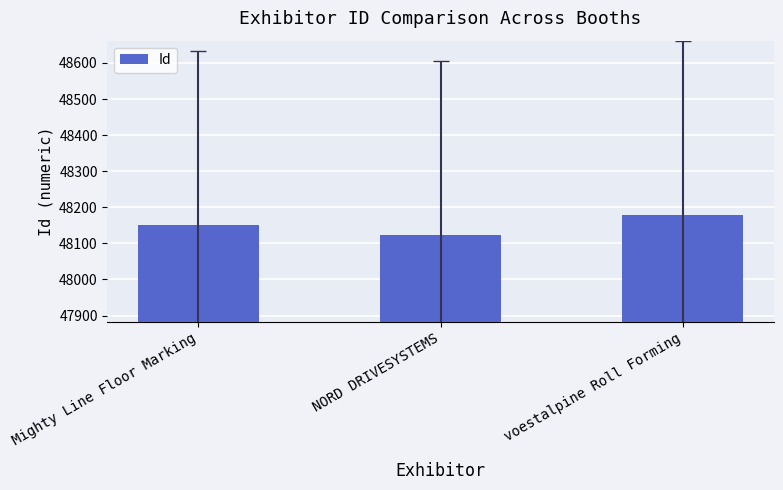

Rank the categories by value from lowest to highest.

NORD DRIVESYSTEMS, Mighty Line Floor Marking, voestalpine Roll Forming